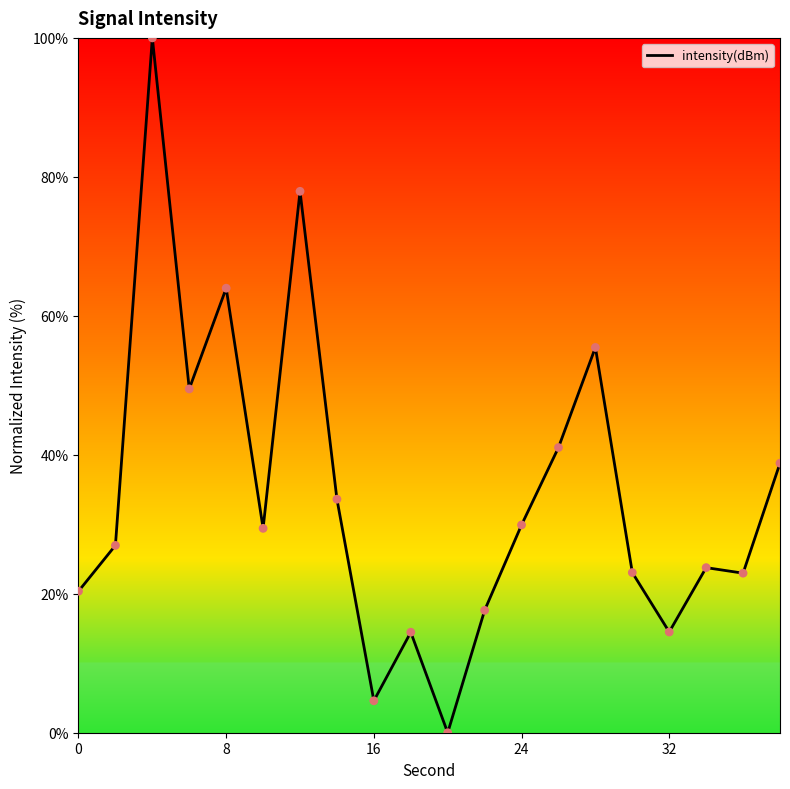

What is the maximum value shown in the chart?

100.0